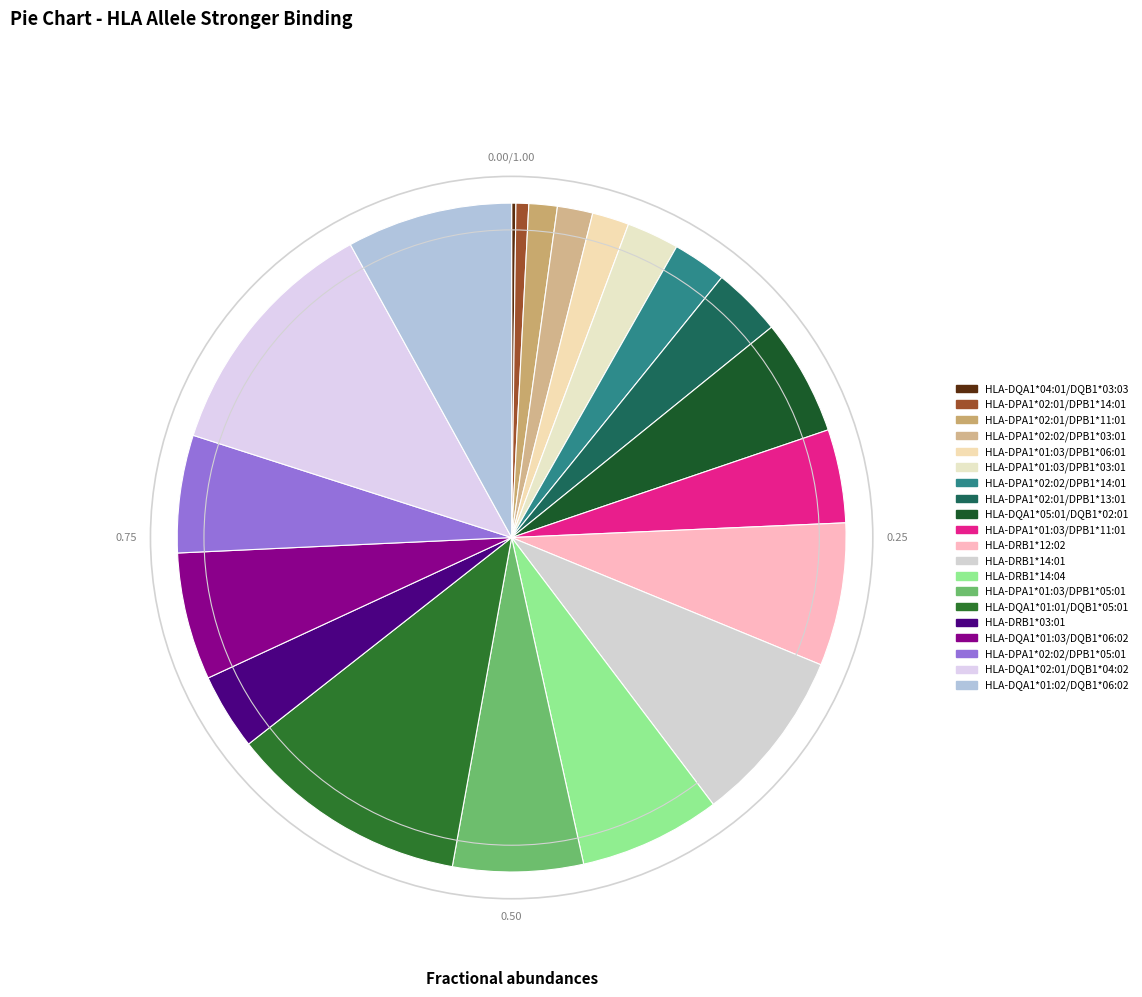

Between HLA-DRB1*03:01 and HLA-DQA1*04:01/DQB1*03:03, which is larger?

HLA-DRB1*03:01